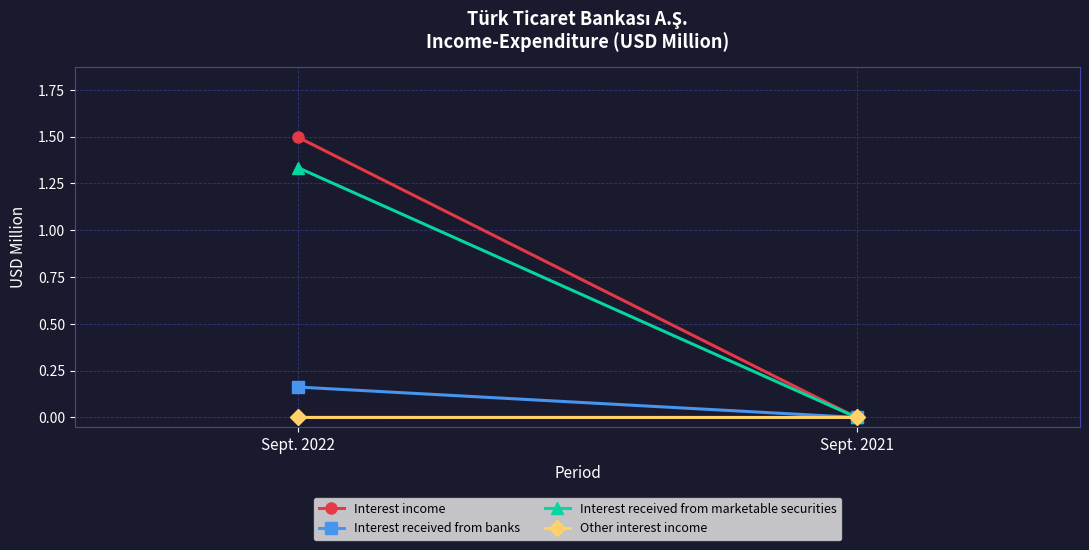

Is it true that Interest received from banks equals -0.1 at Sept. 2021?

False